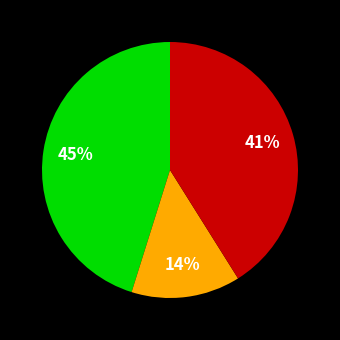

To the nearest percent, what is the difference between the largest and smallest slice percentages?

31%